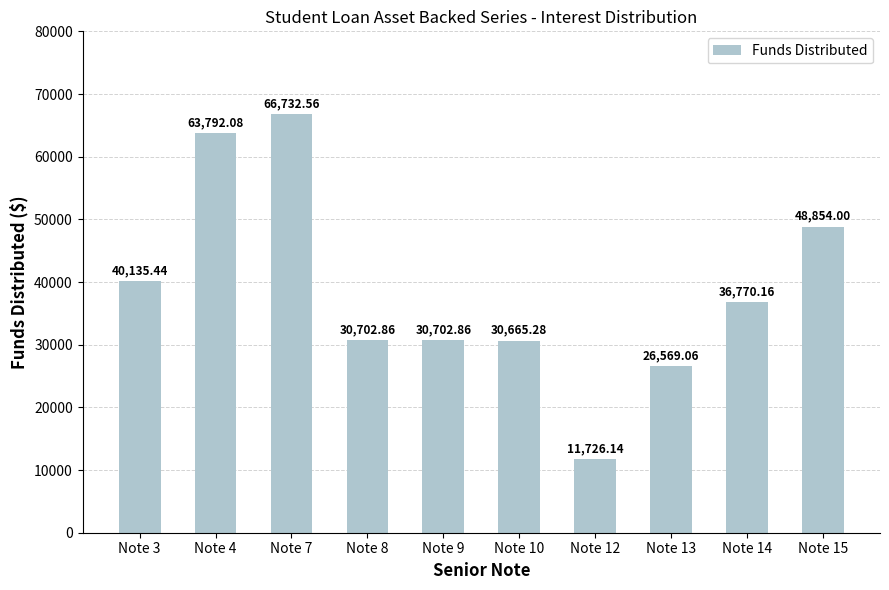

Which has a higher value, Note 14 or Note 4?

Note 4